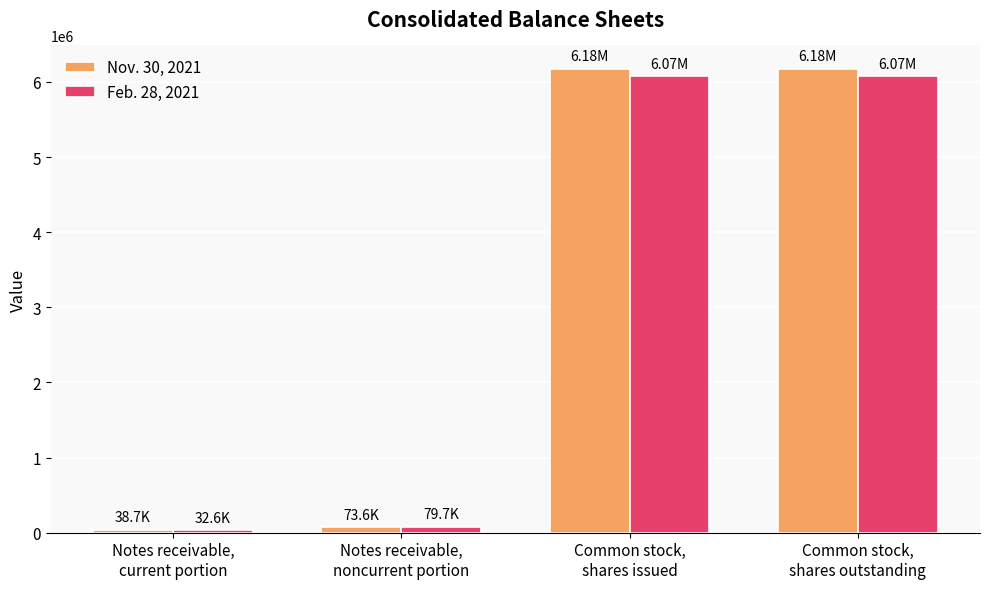

Is the value of Nov. 30, 2021 at Common stock,
shares outstanding greater than the value of Feb. 28, 2021 at Common stock,
shares issued?

Yes